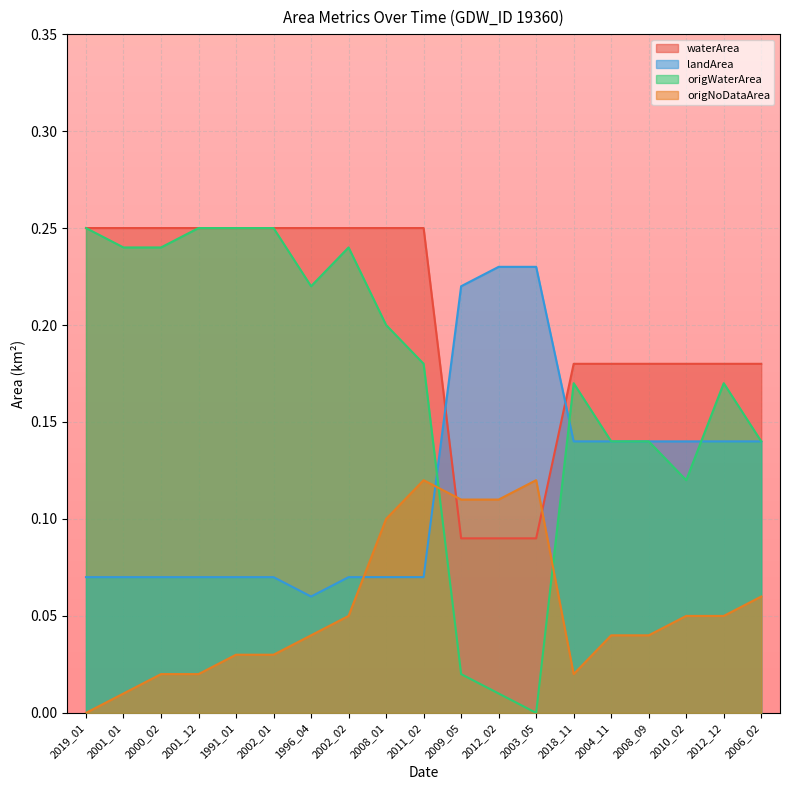

How many lines are shown in the chart?

4